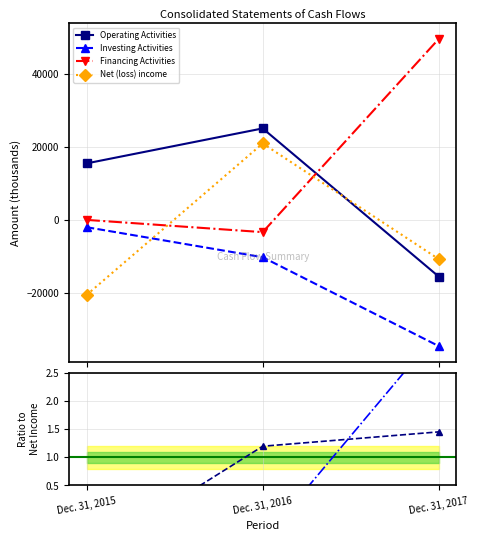

The Financing Activities series shows -3233 at Dec. 31, 2016. True or false?

True